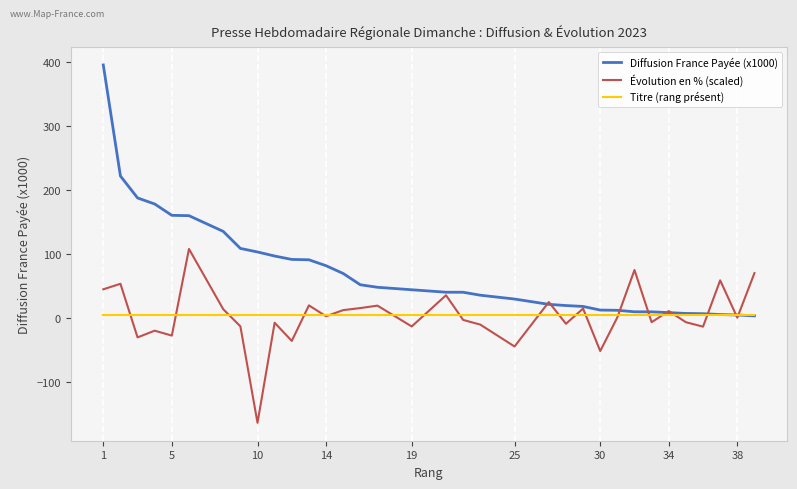

What is the maximum value for Diffusion France Payée (x1000)?

395.7